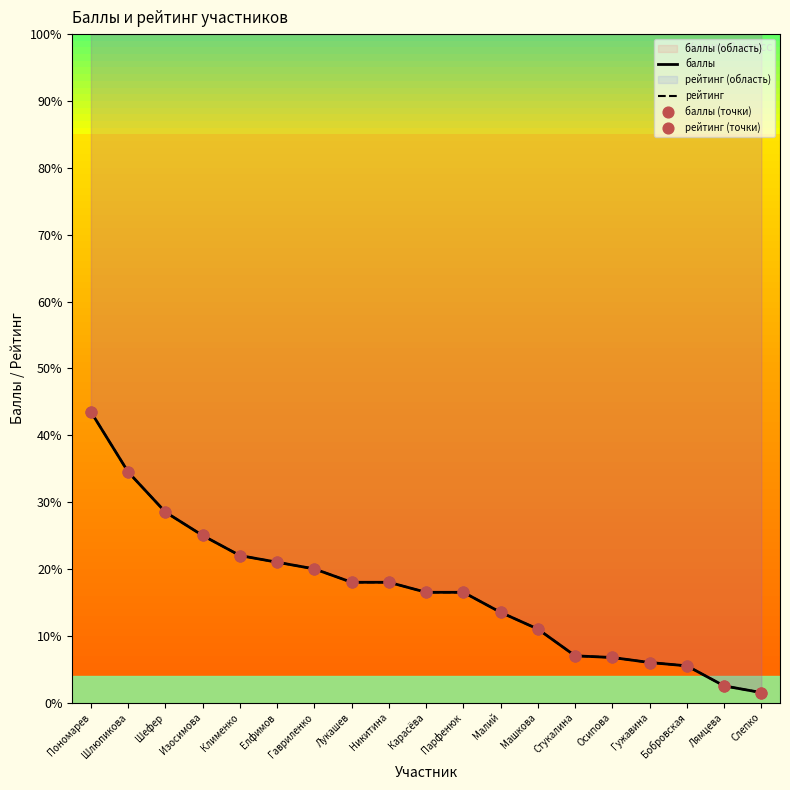

What is the total value across all series at Стукалина?

28.0